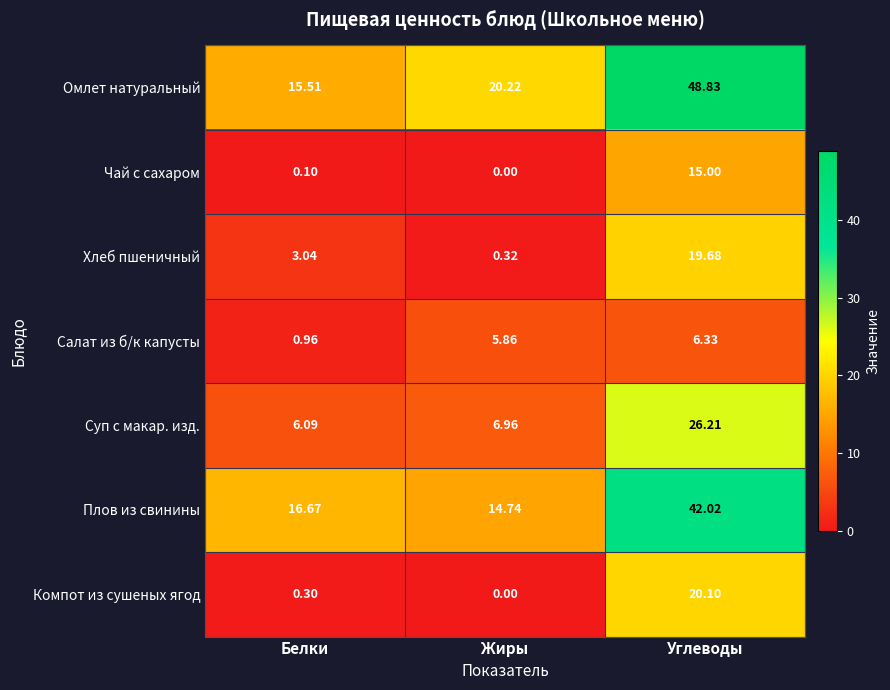

At which label is Суп с макар. изд. closest to 16?

Жиры